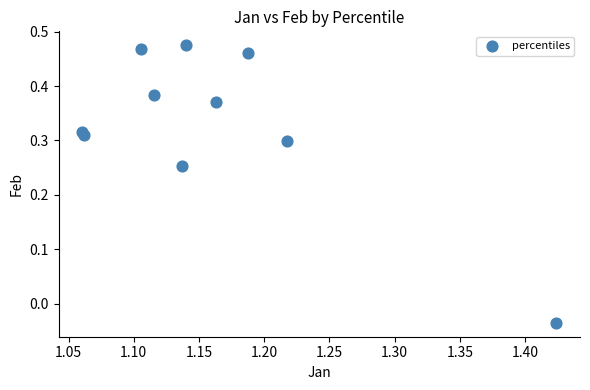

What is the average X value?

1.2